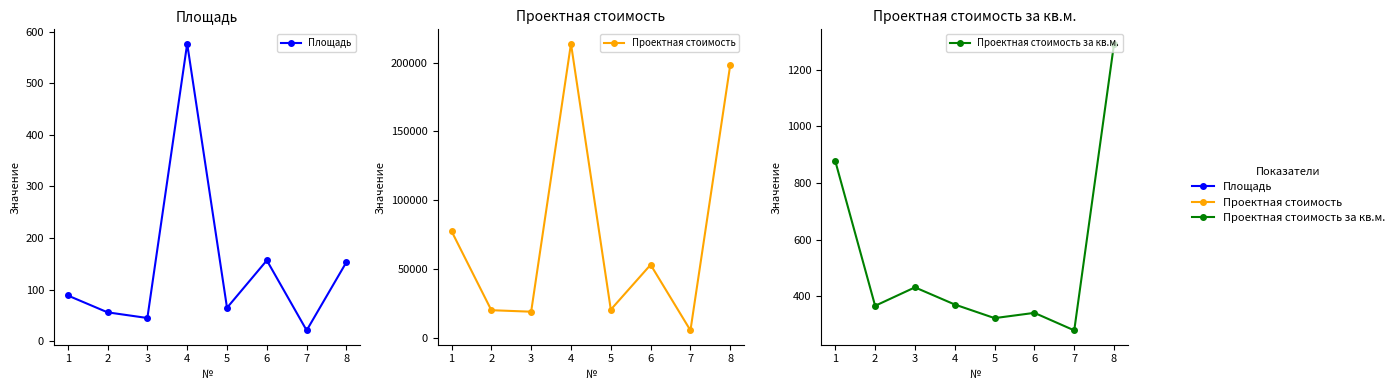

Which series has the largest range (max minus min)?

Проектная стоимость